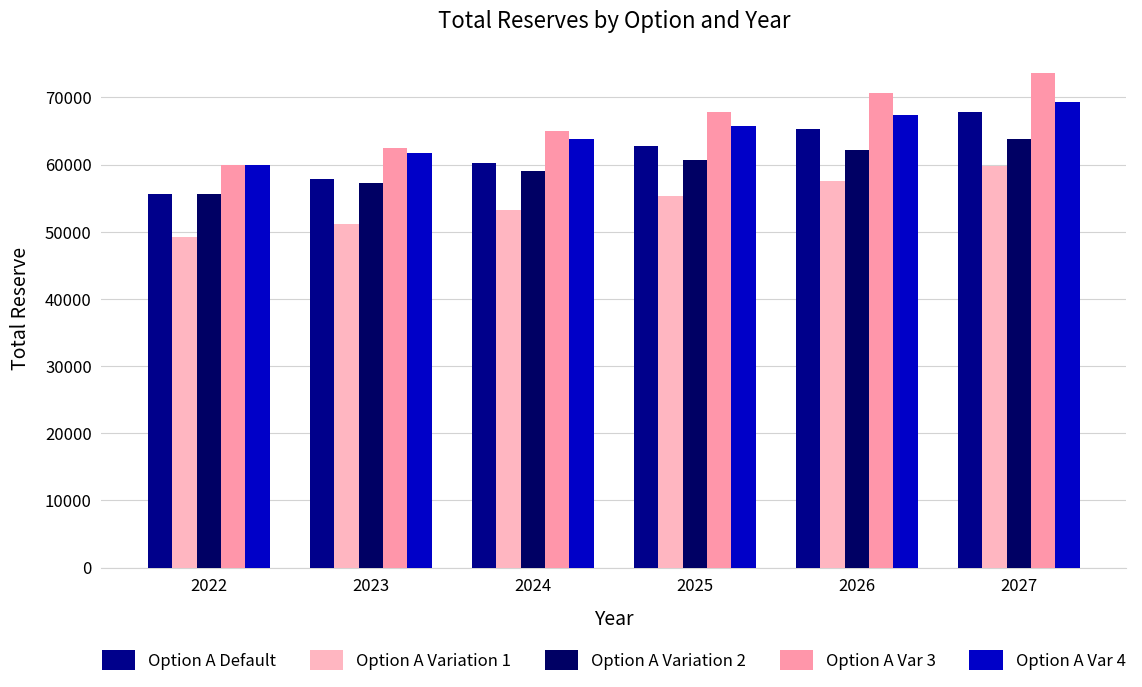

At how many categories does at least one series exceed 55906?

6